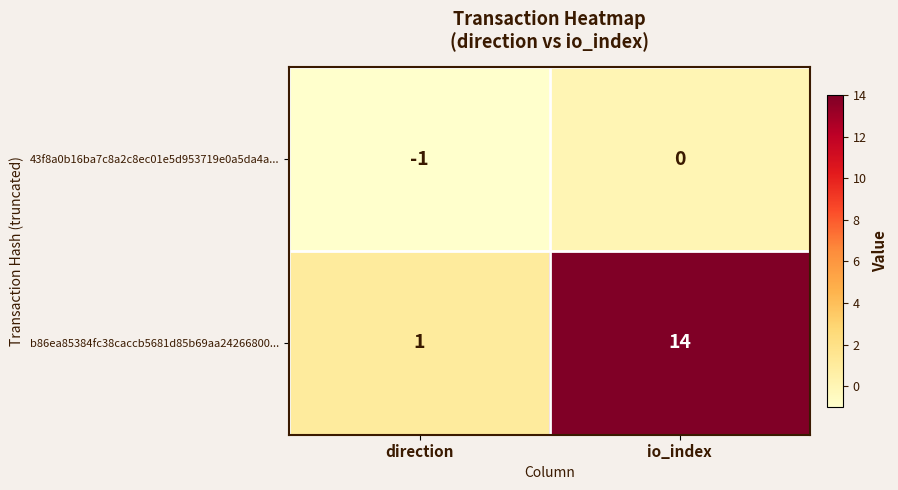

The b86ea85384fc38caccb5681d85b69aa24266800... series shows 14 at io_index. True or false?

True